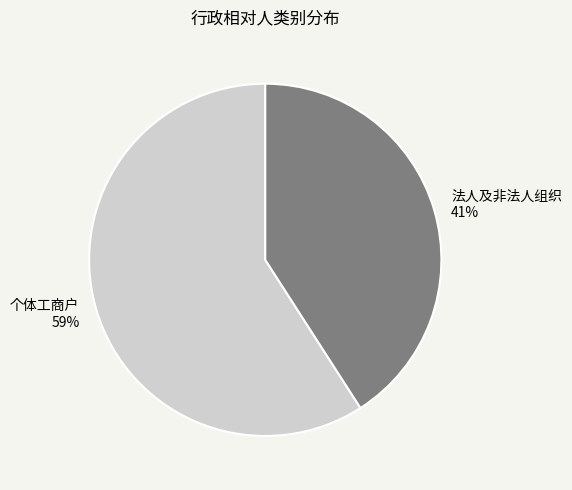

To the nearest percent, what is the combined percentage of 法人及非法人组织 and 个体工商户?

100%